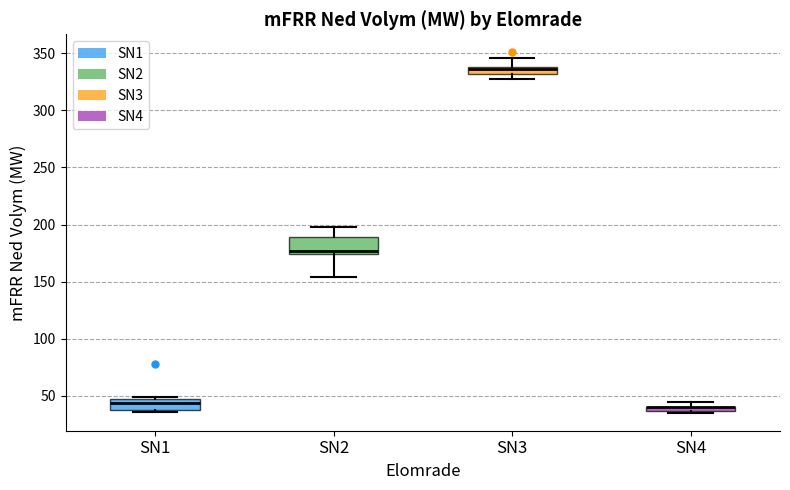

Where is the lower edge of the box for SN4 on the y-axis? The values are not printed on the chart, so give them approximately, as read against the axis.

35